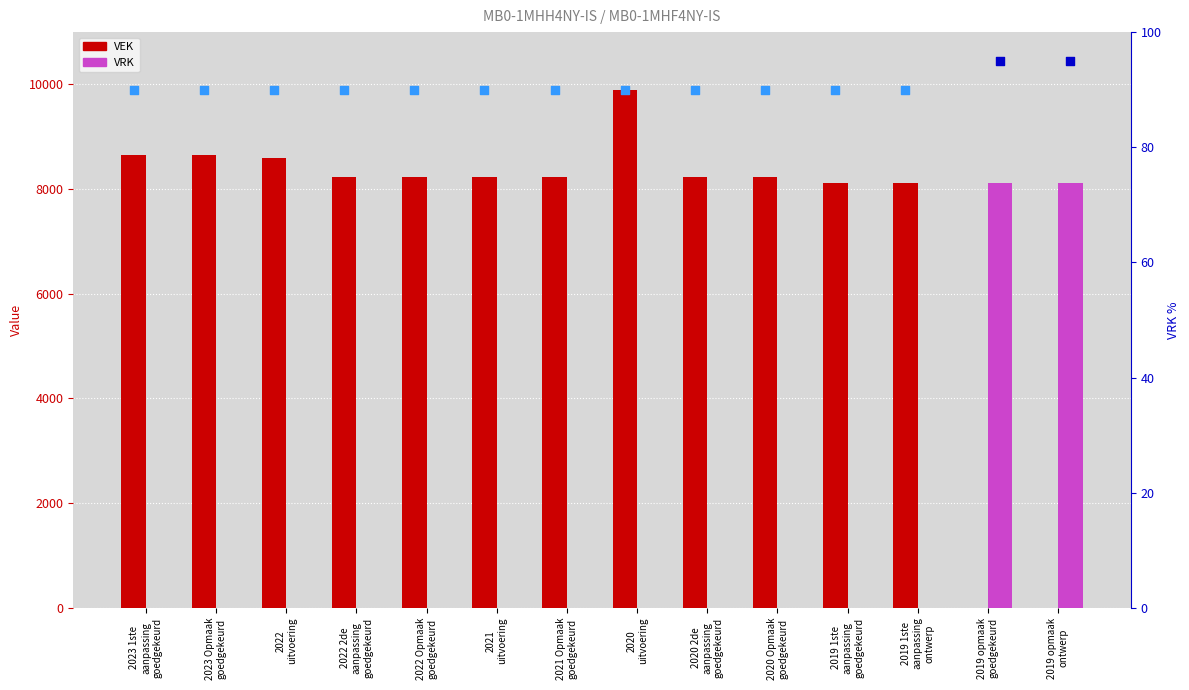

Which series has the largest Y range (max minus min)?

VEK